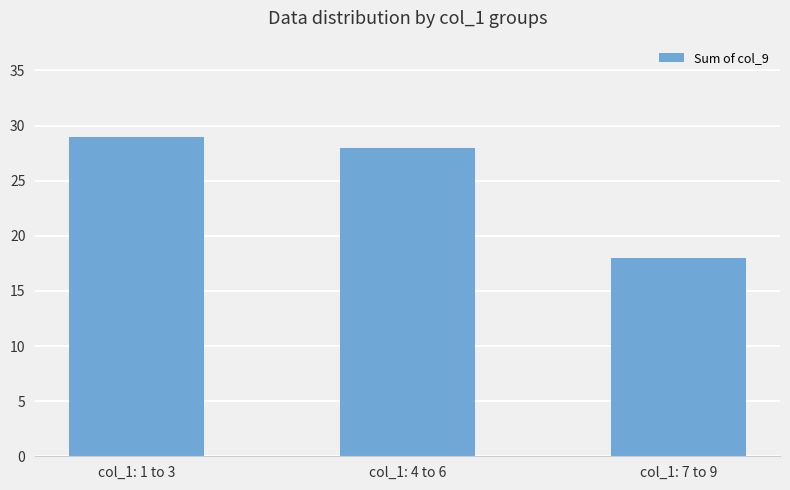

Rank the categories by value from lowest to highest.

col_1: 7 to 9, col_1: 4 to 6, col_1: 1 to 3